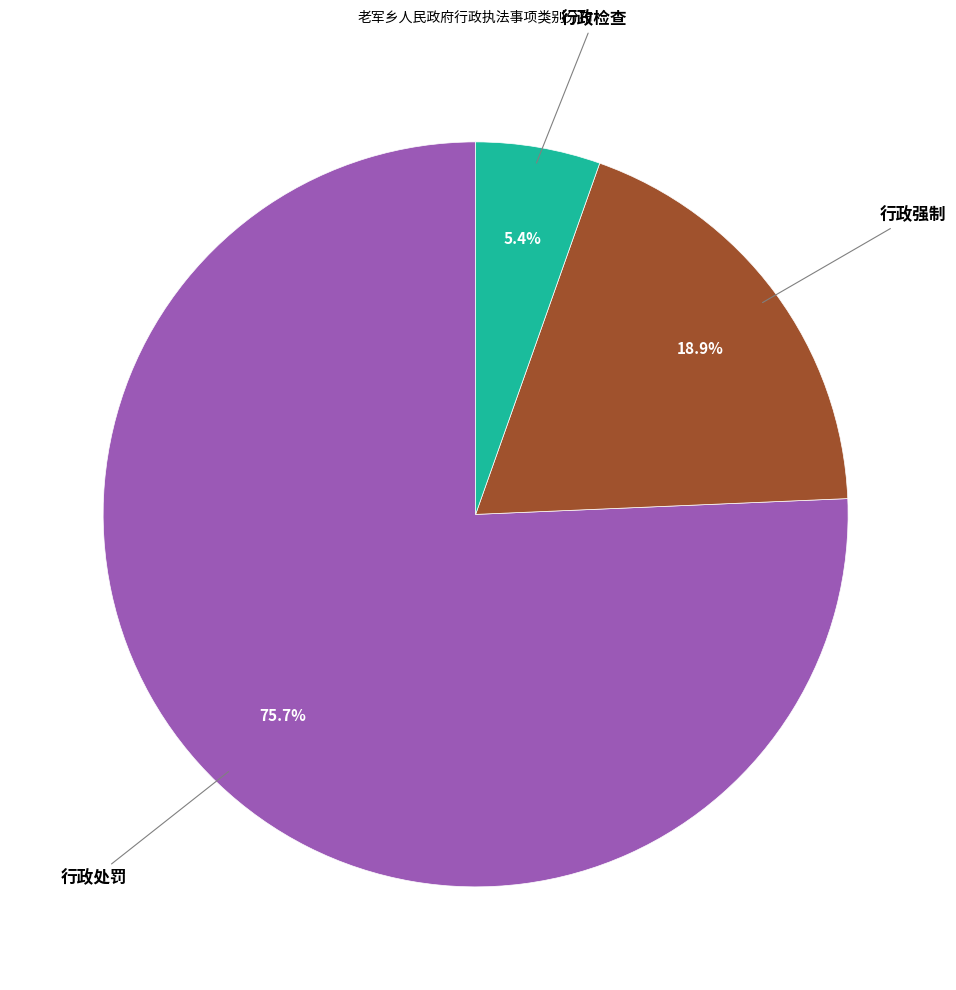

Does 行政处罚 represent more than half of the total?

Yes